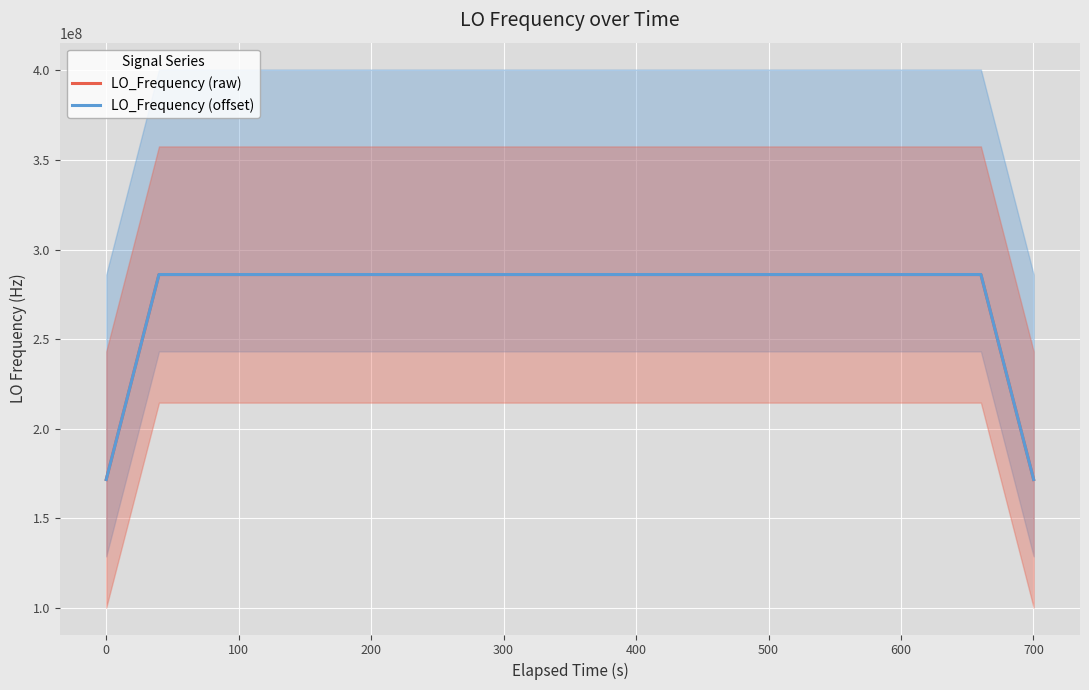

What are all the series names shown in the legend?

LO_Frequency (raw), LO_Frequency (offset)